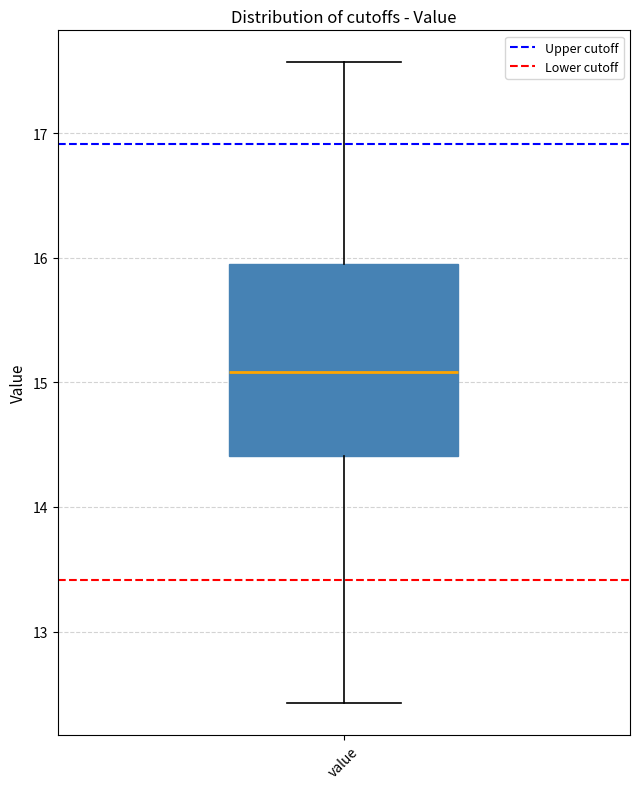

Read this box plot against the y-axis: the position of the median line, the range covered by the box, and the ends of both whiskers. The values are not printed on the chart, so give them approximately, as read against the axis.

median 15.1, box 14.4 to 15.9, whiskers 12.4 to 17.6